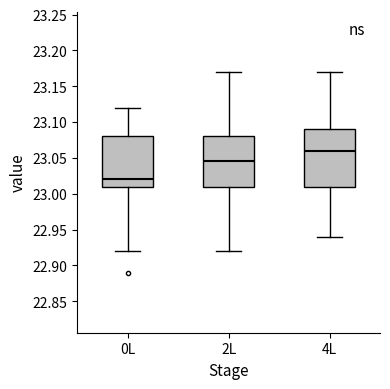

Which box is the tallest, from its lower edge to its upper edge?

4L